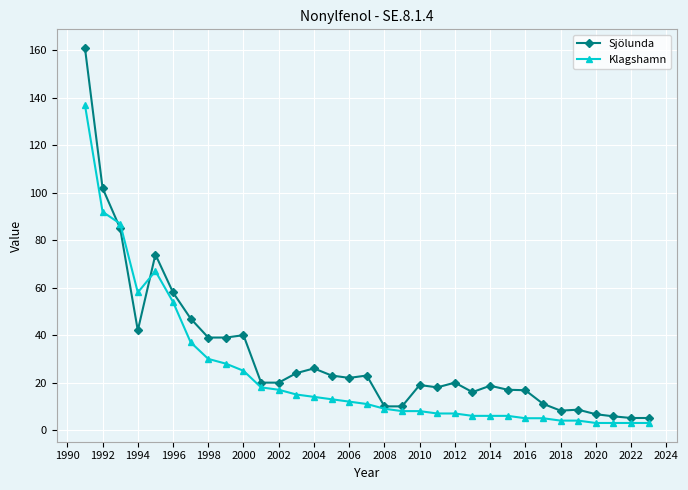

What is the value of the Sjölunda point at the 33rd from the left?

5.1